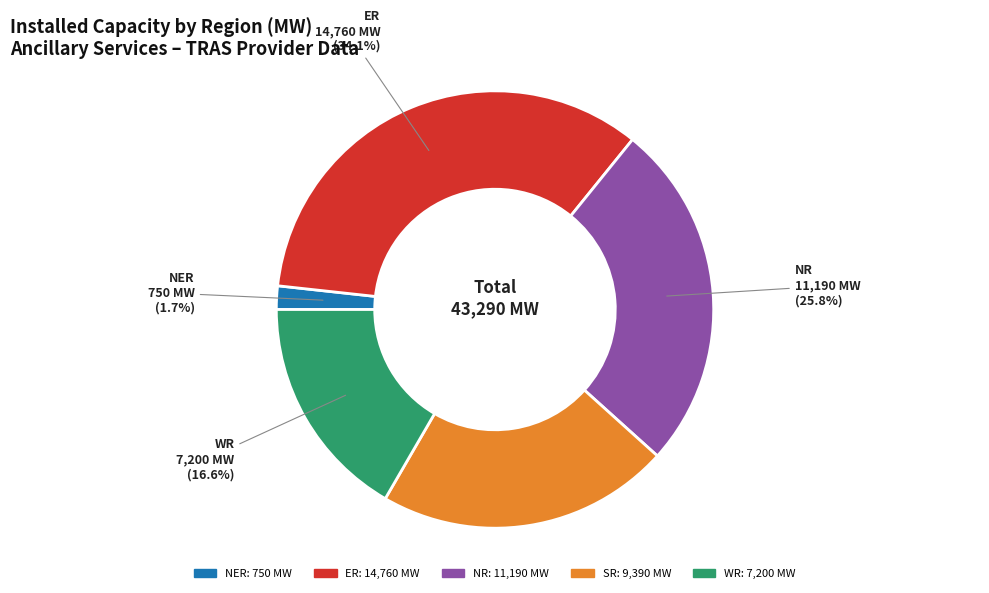

How many segments does this pie chart have?

5